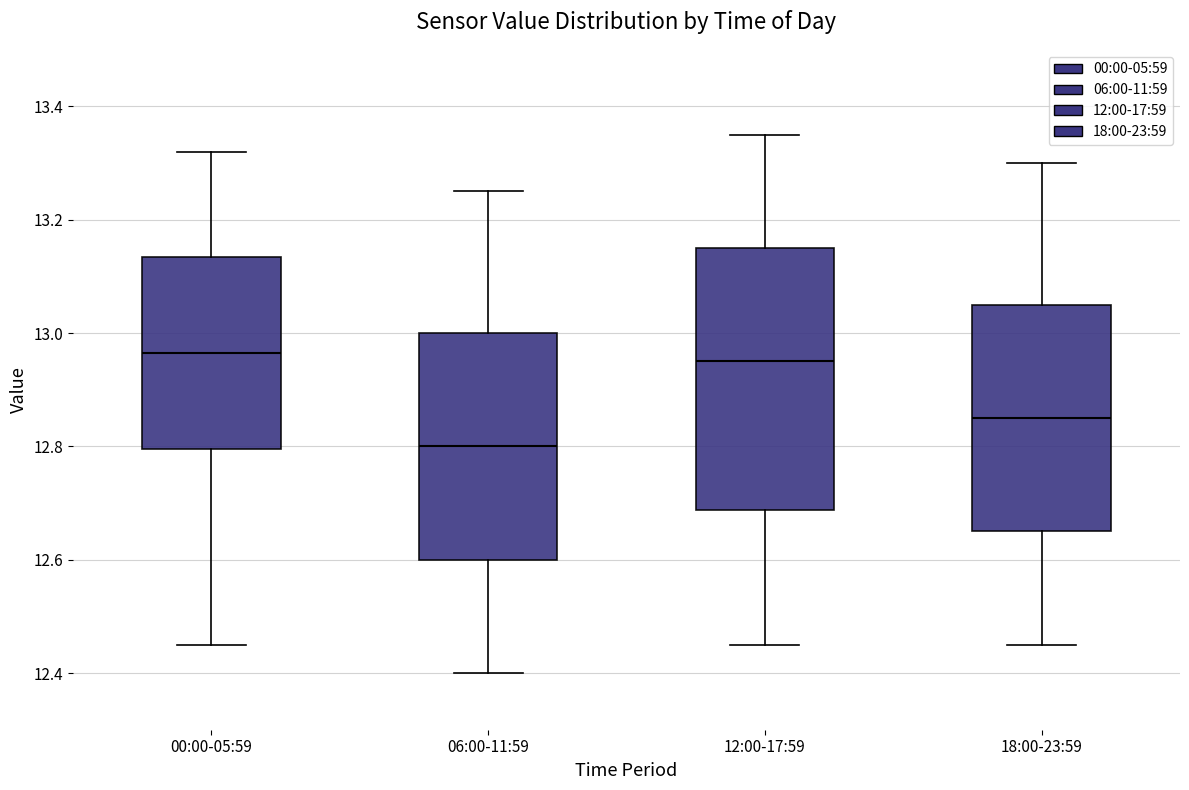

Which box has the lowest median line?

06:00-11:59